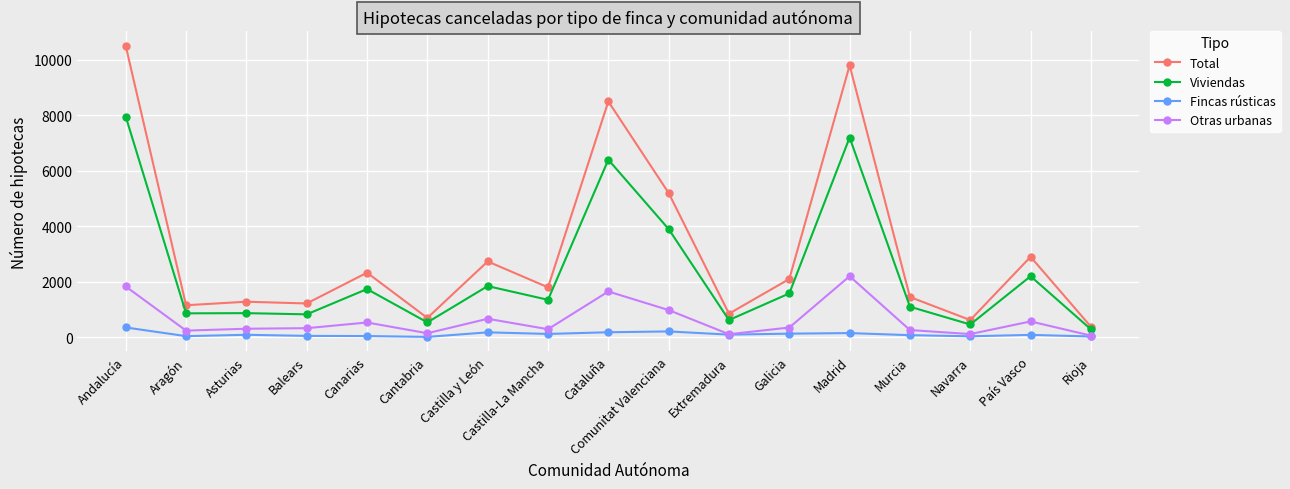

The value of Fincas rústicas at Aragón is 40. True or false?

True